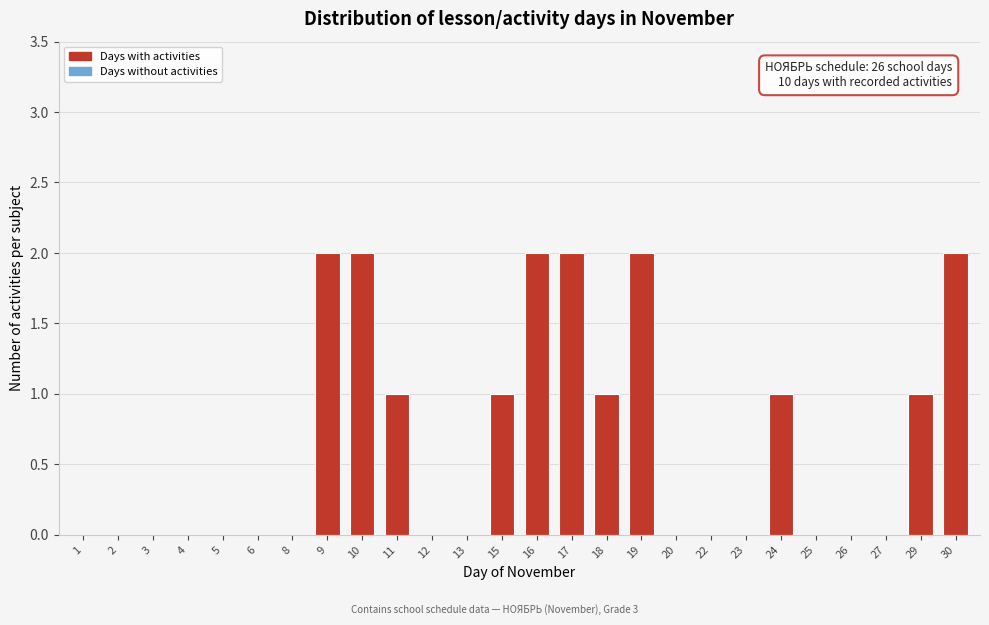

Reading right to left, list all the values displayed in this chart.

30=2	29=1	27=0	26=0	25=0	24=1	23=0	22=0	20=0	19=2	18=1	17=2	16=2	15=1	13=0	12=0	11=1	10=2	9=2	8=0	6=0	5=0	4=0	3=0	2=0	1=0